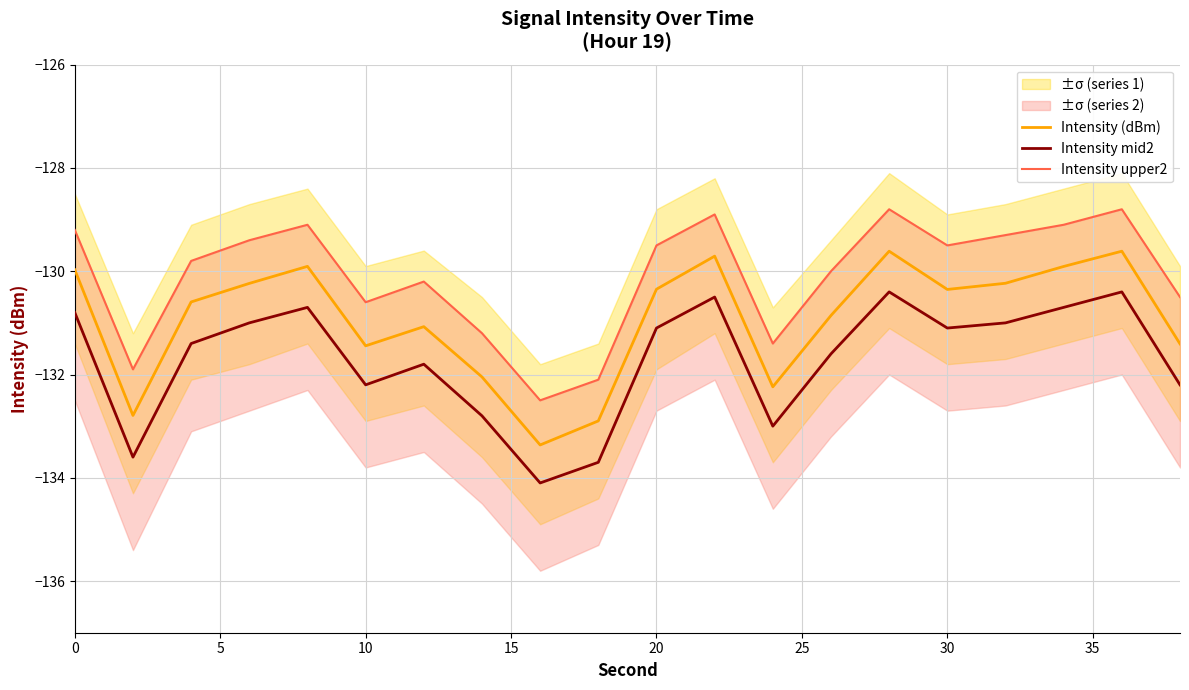

What is the minimum value for Intensity (dBm)?

-133.4